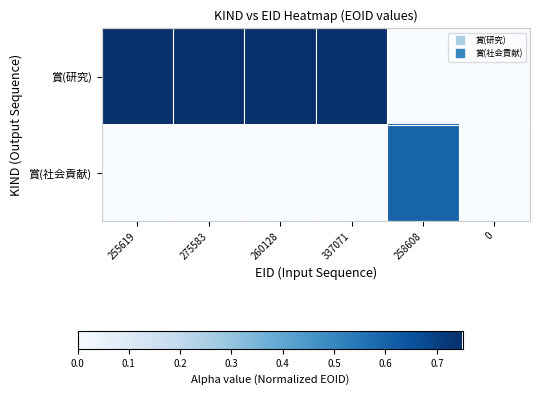

Which has a higher value, 258608 or 275583?

275583